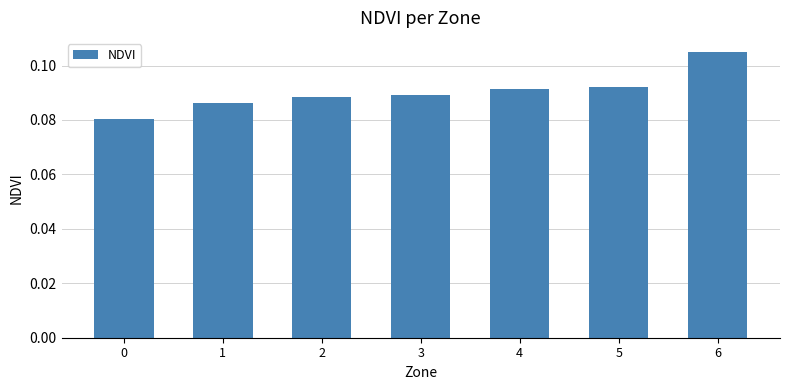

How many distinct data groups are displayed?

1